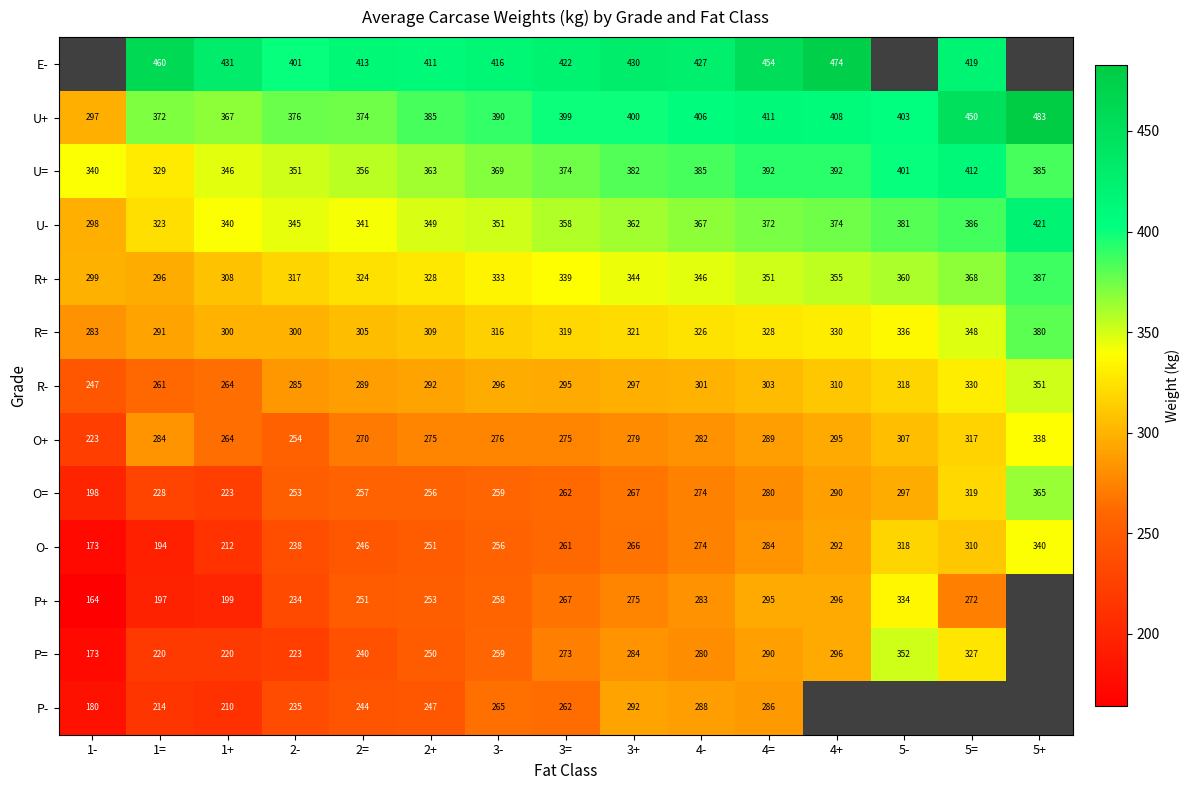

True or false: P- has a value of 374.1 at 2-.

False